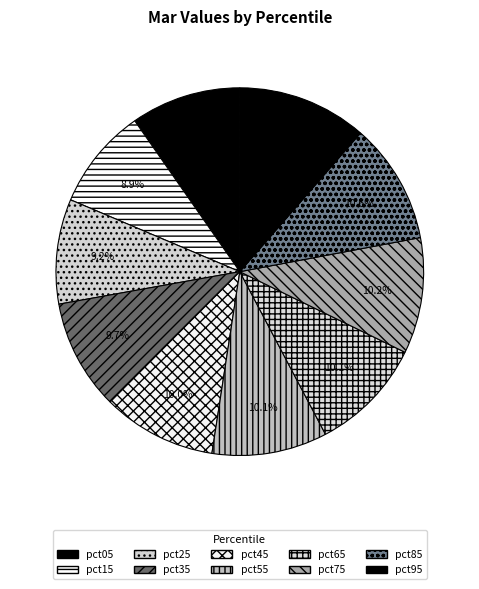

To the nearest percent, what is the combined percentage of pct55 and pct15?

19%